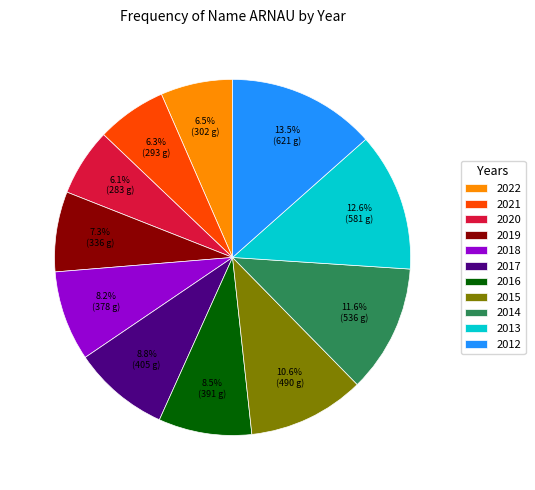

What is the largest slice in the pie chart?

2012